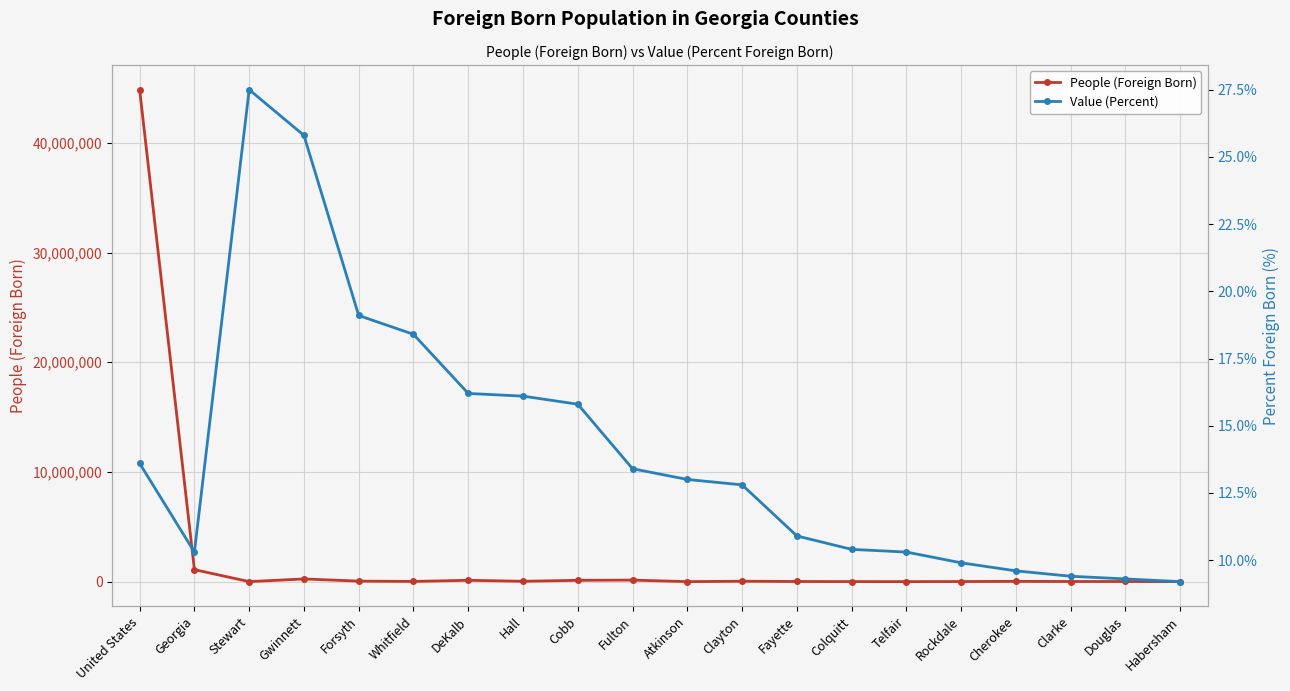

What is the difference between the maximum and second lowest values in the People (Foreign Born) series?

44843483